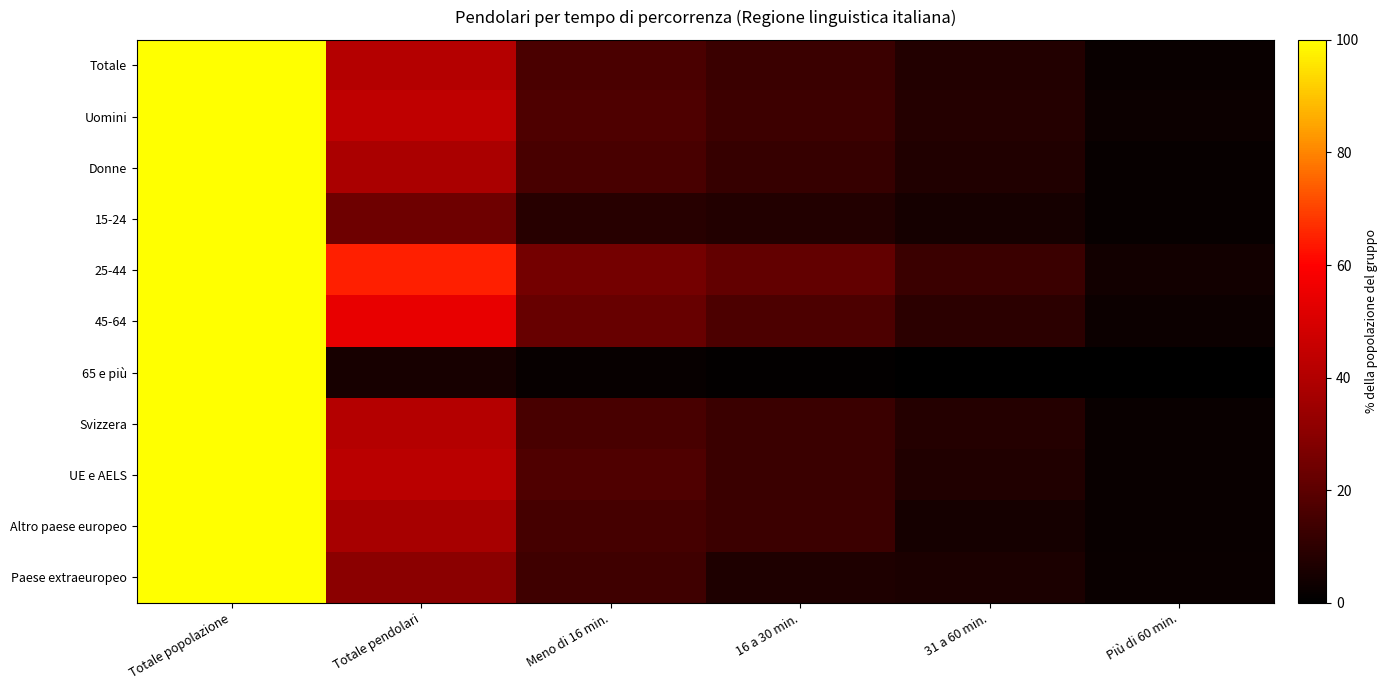

Reading right to left, extract all data points from this chart.

Totale: Più di 60 min.=2.3	31 a 60 min.=7.5	16 a 30 min.=12.7	Meno di 16 min.=16.3	Totale pendolari=40.8	Totale popolazione=100.0
Uomini: Più di 60 min.=2.8	31 a 60 min.=8.0	16 a 30 min.=13.6	Meno di 16 min.=16.9	Totale pendolari=43.6	Totale popolazione=100.0
Donne: Più di 60 min.=1.9	31 a 60 min.=7.1	16 a 30 min.=11.9	Meno di 16 min.=15.7	Totale pendolari=38.1	Totale popolazione=100.0
15-24: Più di 60 min.=1.9	31 a 60 min.=5.0	16 a 30 min.=7.7	Meno di 16 min.=8.7	Totale pendolari=24.1	Totale popolazione=100.0
25-44: Più di 60 min.=3.9	31 a 60 min.=12.8	16 a 30 min.=21.1	Meno di 16 min.=25.0	Totale pendolari=64.5	Totale popolazione=100.0
45-64: Più di 60 min.=2.9	31 a 60 min.=9.6	16 a 30 min.=16.4	Meno di 16 min.=22.5	Totale pendolari=54.1	Totale popolazione=100.0
65 e più: Più di 60 min.=0.0	31 a 60 min.=0.4	16 a 30 min.=1.1	Meno di 16 min.=1.9	Totale pendolari=5.2	Totale popolazione=100.0
Svizzera: Più di 60 min.=2.3	31 a 60 min.=7.8	16 a 30 min.=12.8	Meno di 16 min.=16.0	Totale pendolari=40.7	Totale popolazione=100.0
UE e AELS: Più di 60 min.=2.3	31 a 60 min.=7.1	16 a 30 min.=12.9	Meno di 16 min.=17.5	Totale pendolari=42.4	Totale popolazione=100.0
Altro paese europeo: Più di 60 min.=2.3	31 a 60 min.=5.0	16 a 30 min.=13.2	Meno di 16 min.=14.9	Totale pendolari=37.4	Totale popolazione=100.0
Paese extraeuropeo: Più di 60 min.=2.6	31 a 60 min.=6.1	16 a 30 min.=6.7	Meno di 16 min.=13.9	Totale pendolari=30.2	Totale popolazione=100.0